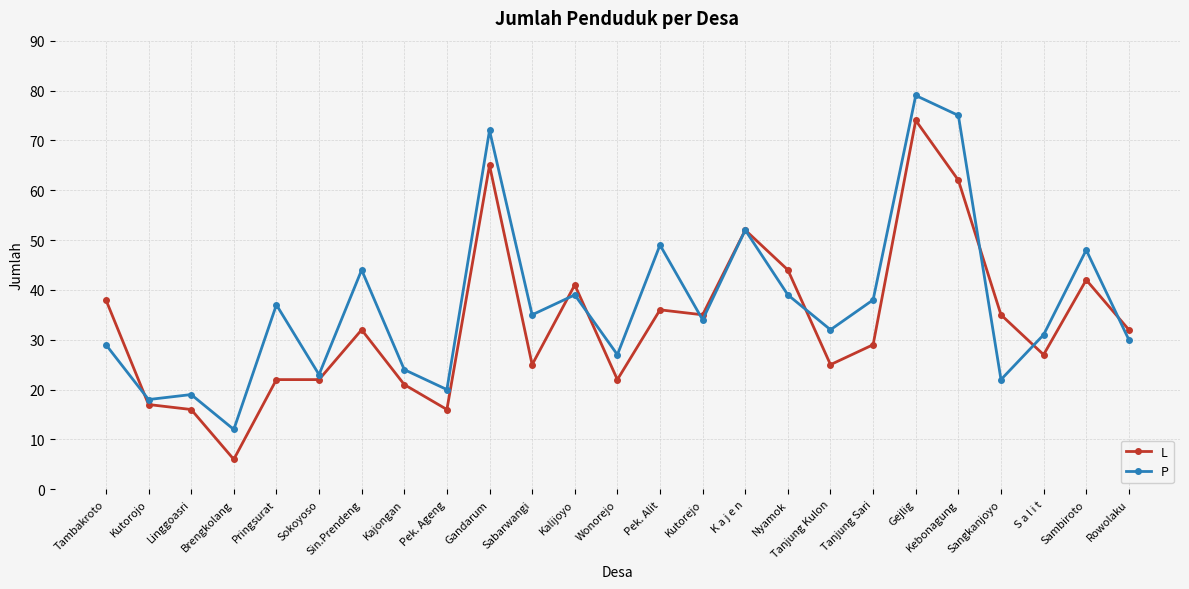

How many interior local valleys does the P series have?

9